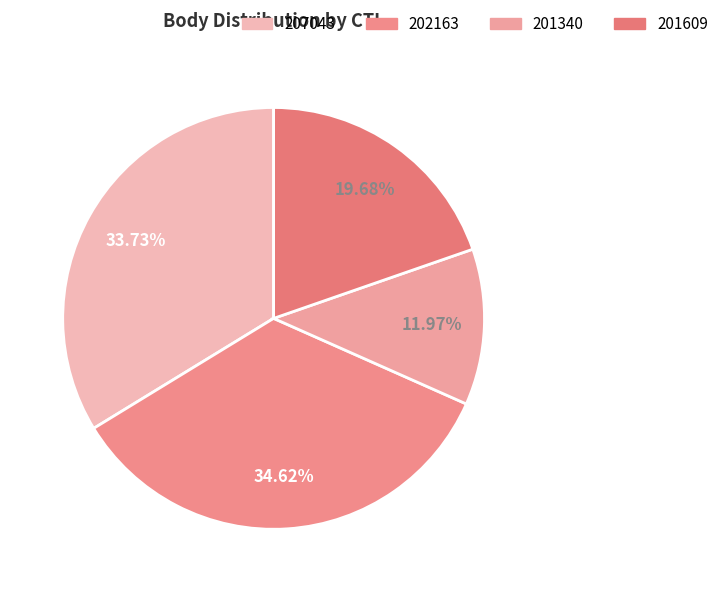

How many slices are in this pie chart?

4